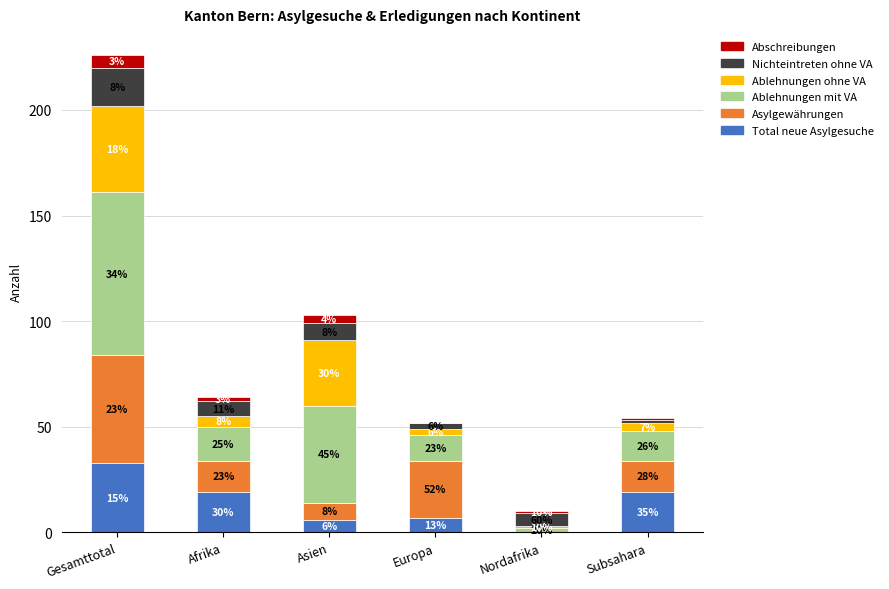

Is it true that Nichteintreten ohne VA equals 8 at Asien?

True